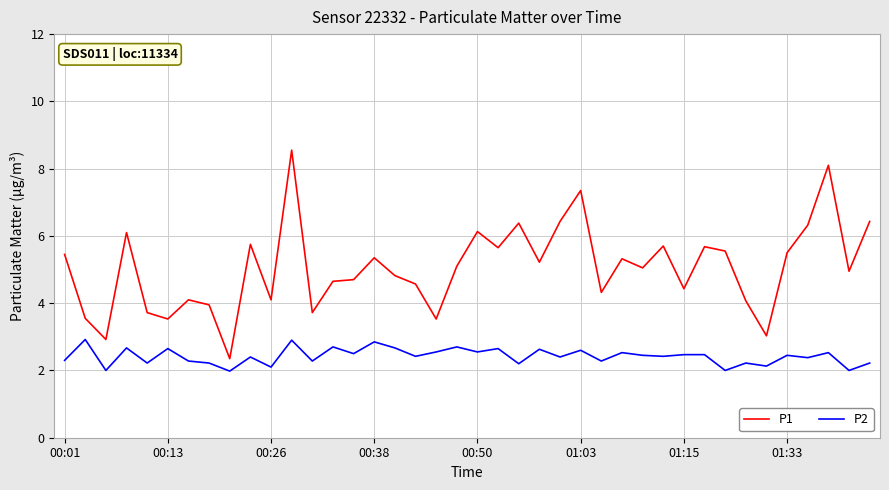

What is the difference between the maximum and minimum values in the P2 series?

0.9